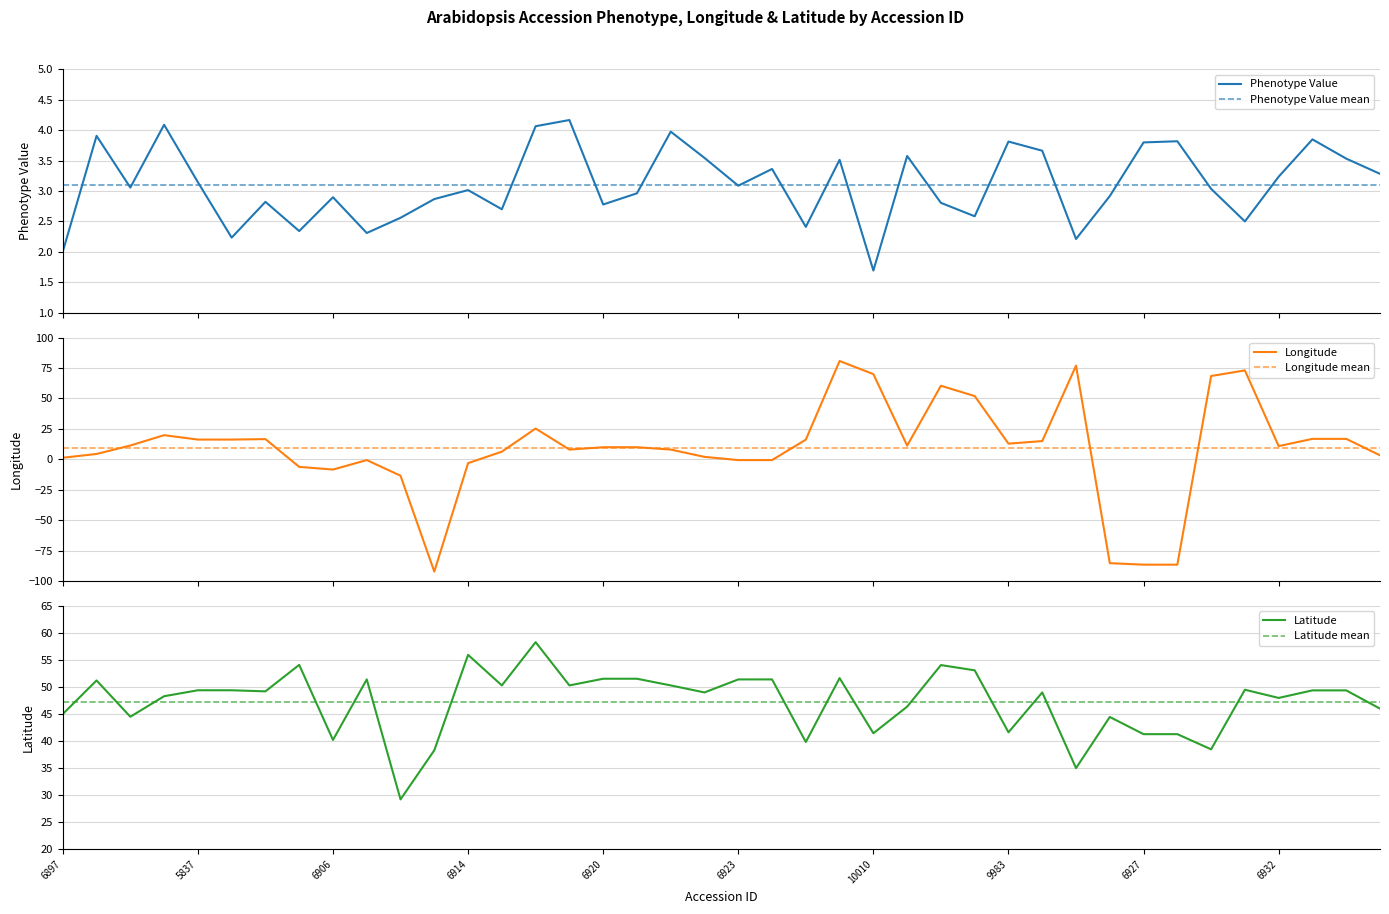

Does the chart have visible grid lines?

Yes